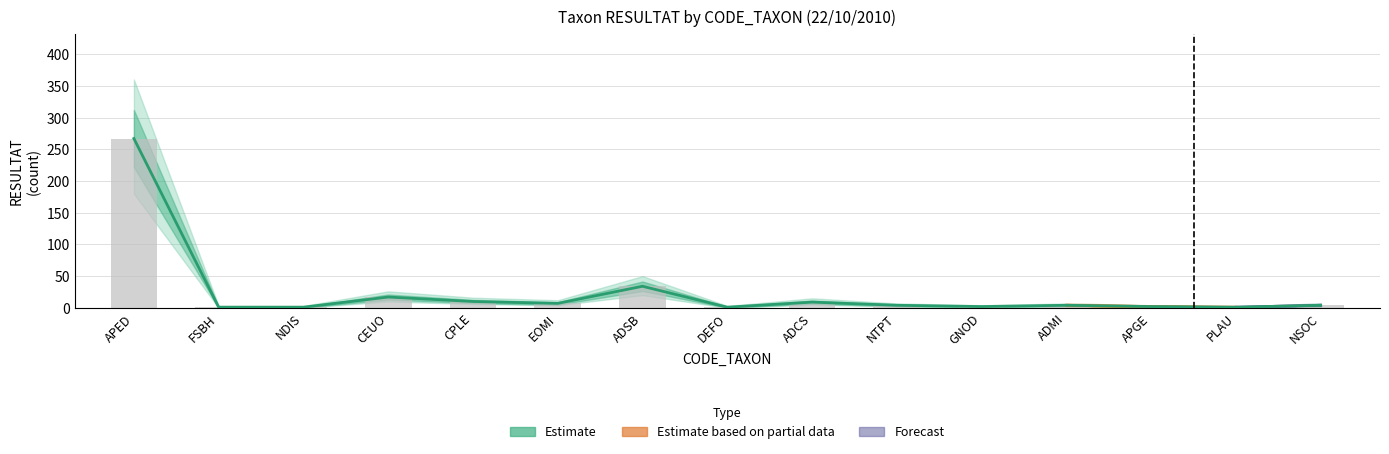

Between NSOC and FSBH, which is larger?

NSOC